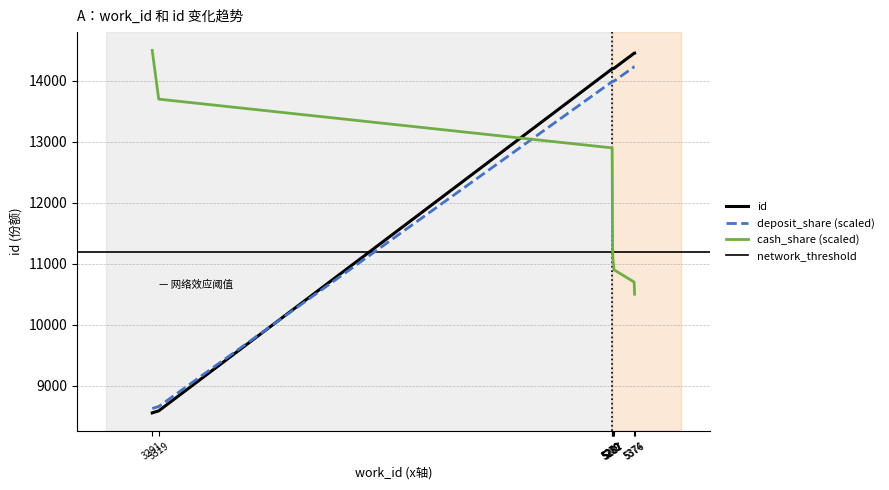

What is the average value?

12854.9